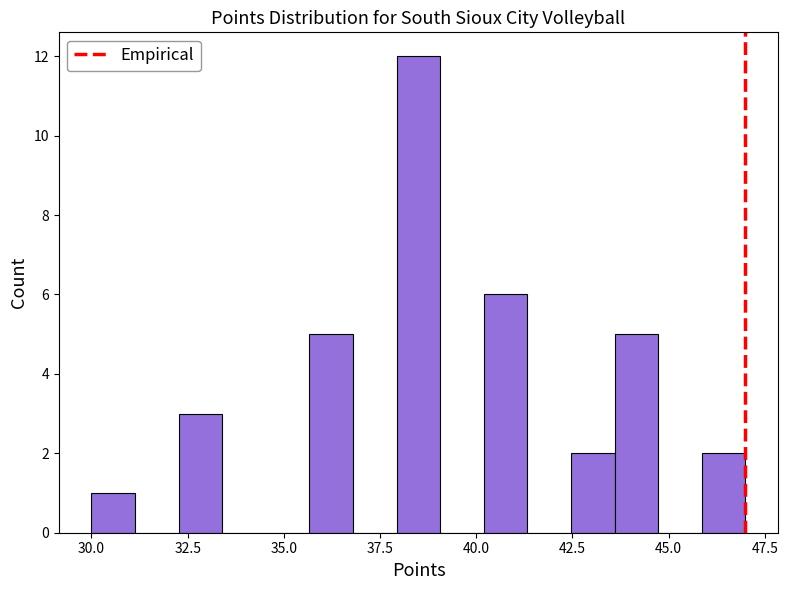

Read against the x-axis, roughly where is the centre of the tallest bar?

38.5